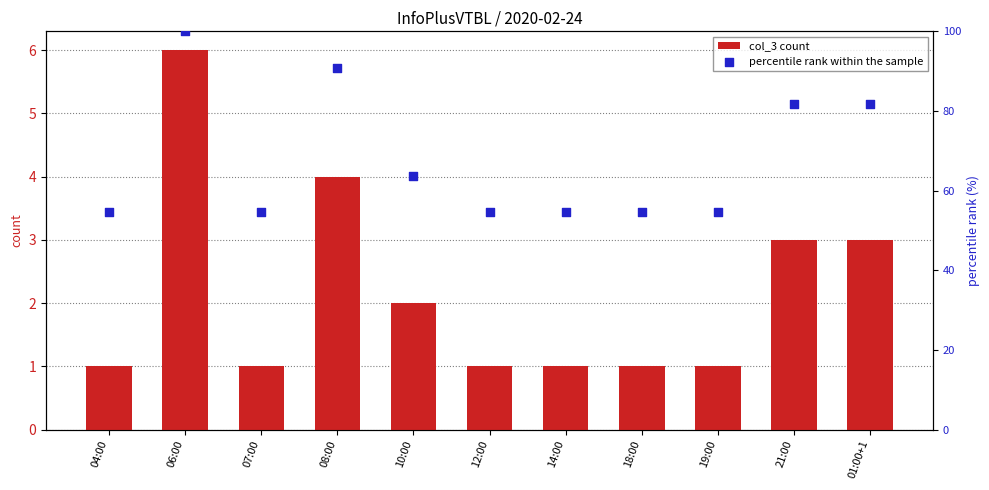

What are all the series names shown in the legend?

col_3 count, percentile rank within the sample